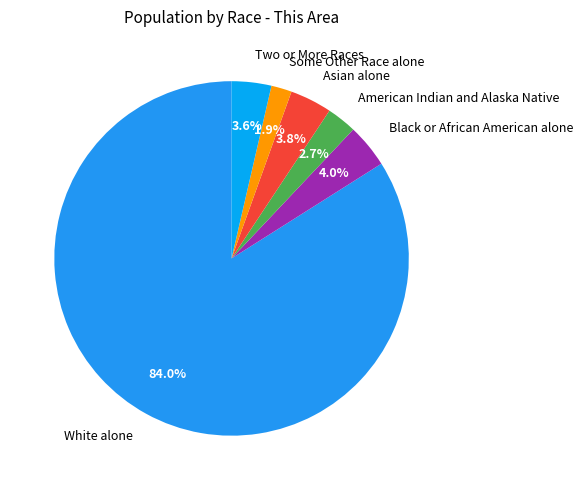

What is the ratio of the value at American Indian and Alaska Native to the value at Asian alone?

0.7